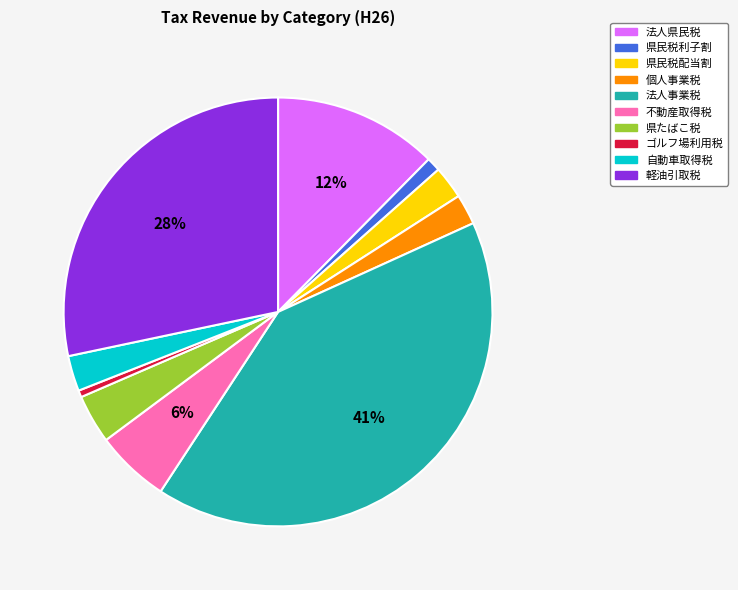

Is there any slice that represents more than half of the pie?

No